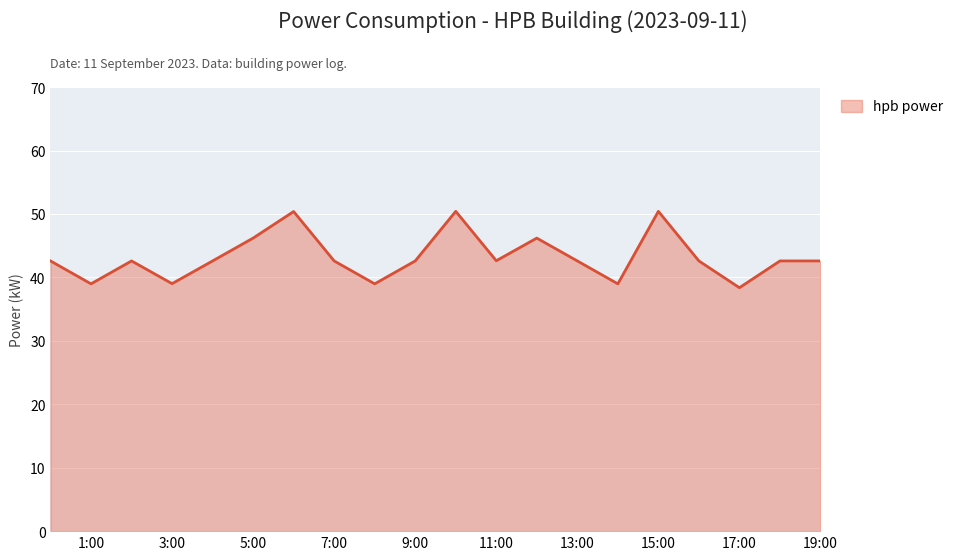

What is the greatest value displayed?

50.4